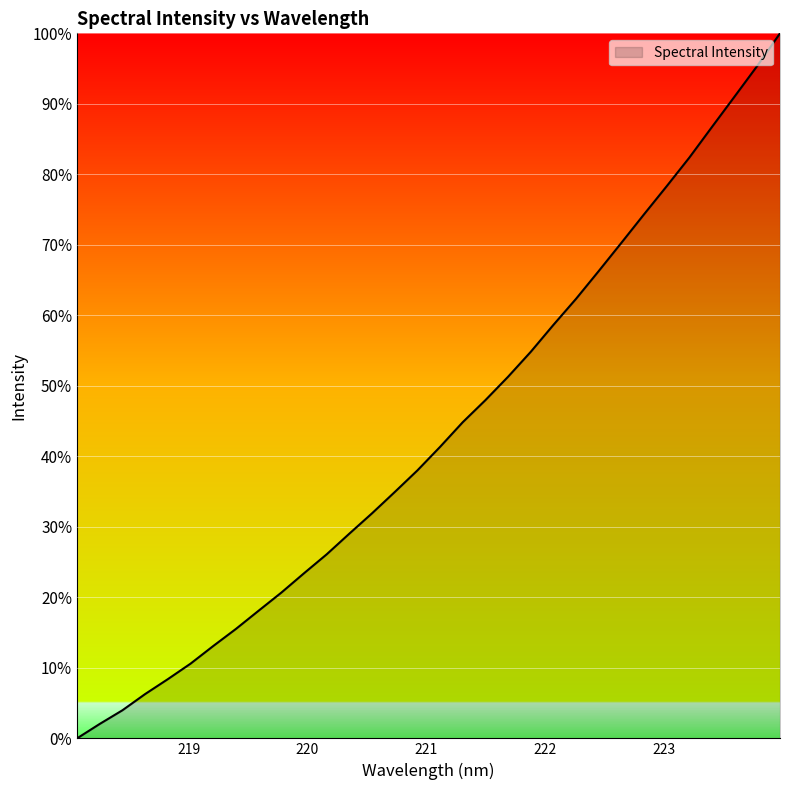

Does the chart have visible grid lines?

Yes